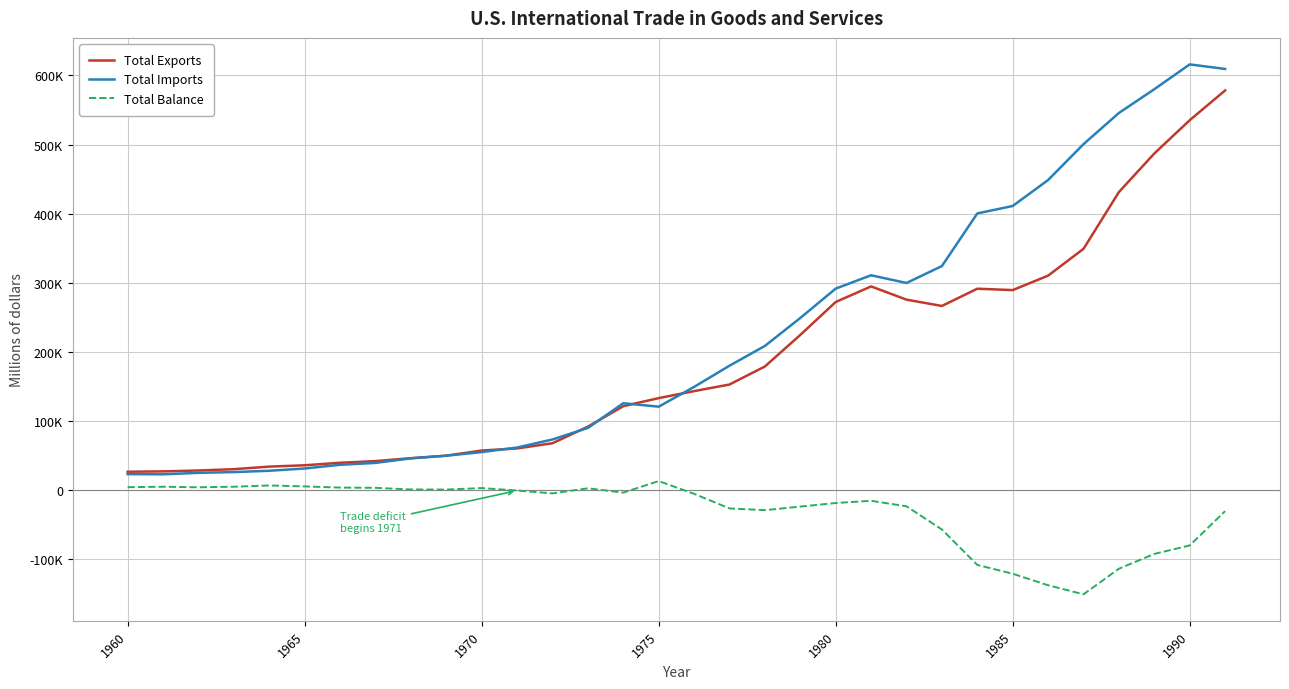

Is this an area chart (filled region under the line)?

No